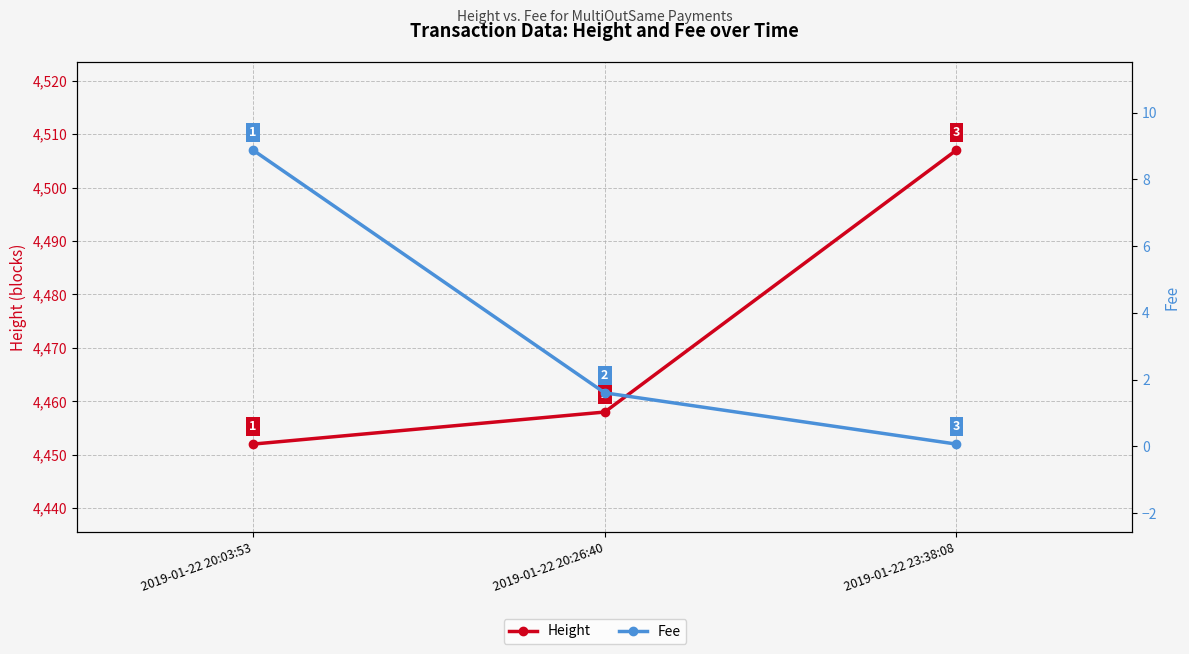

Which series has the largest range (max minus min)?

Height